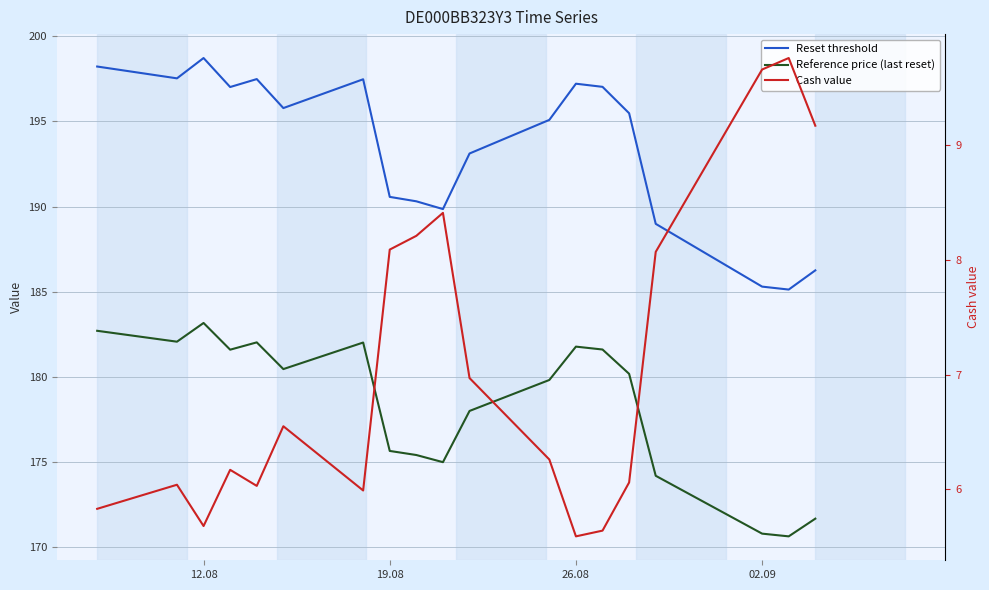

True or false: Cash value and Reference price (last reset) intersect in this chart.

False